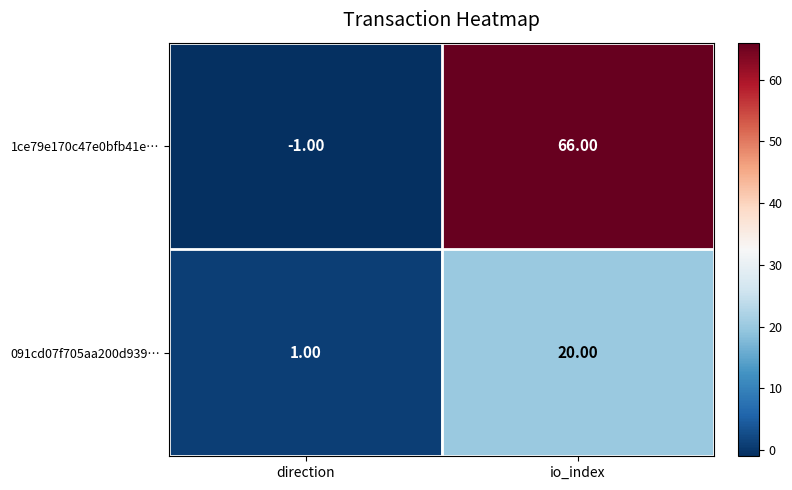

Between direction and io_index, which series saw the biggest shift?

1ce79e170c47e0bfb41e…